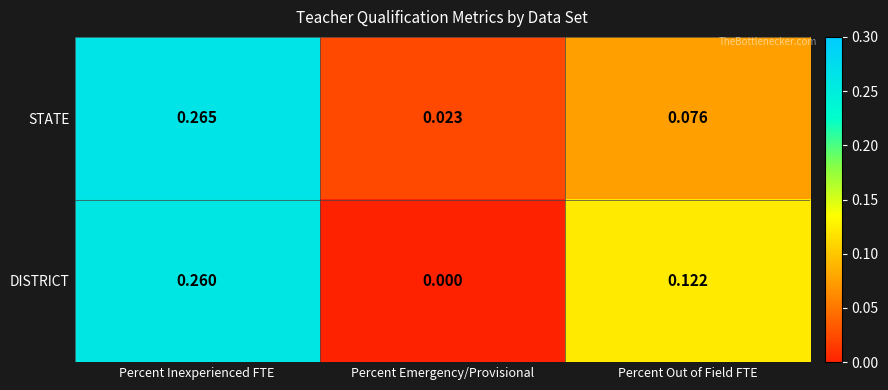

Which series changed the most between Percent Emergency/Provisional and Percent Out of Field FTE?

DISTRICT